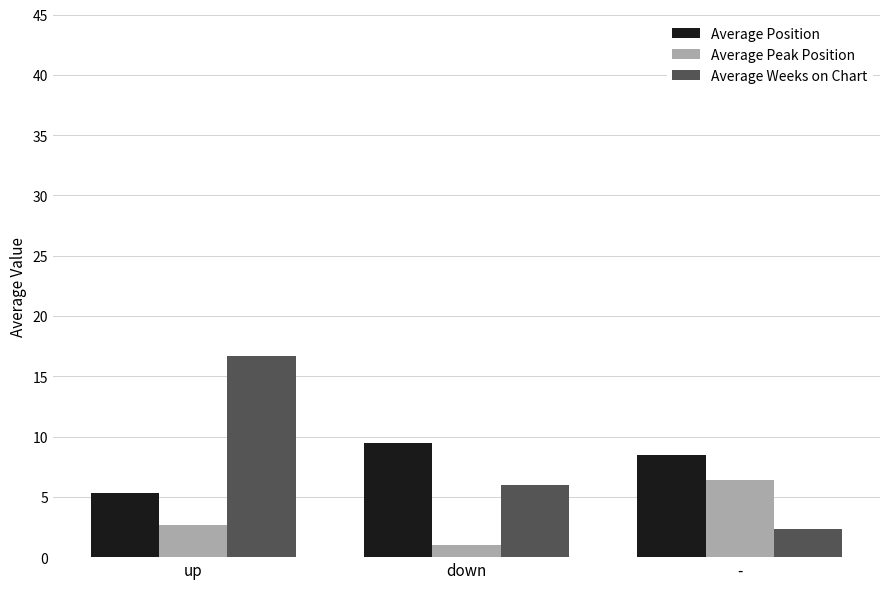

Reading left to right, transcribe all the data shown in this chart.

Average Position: 5.3	9.5	8.5
Average Peak Position: 2.7	1.0	6.4
Average Weeks on Chart: 16.7	6.0	2.3